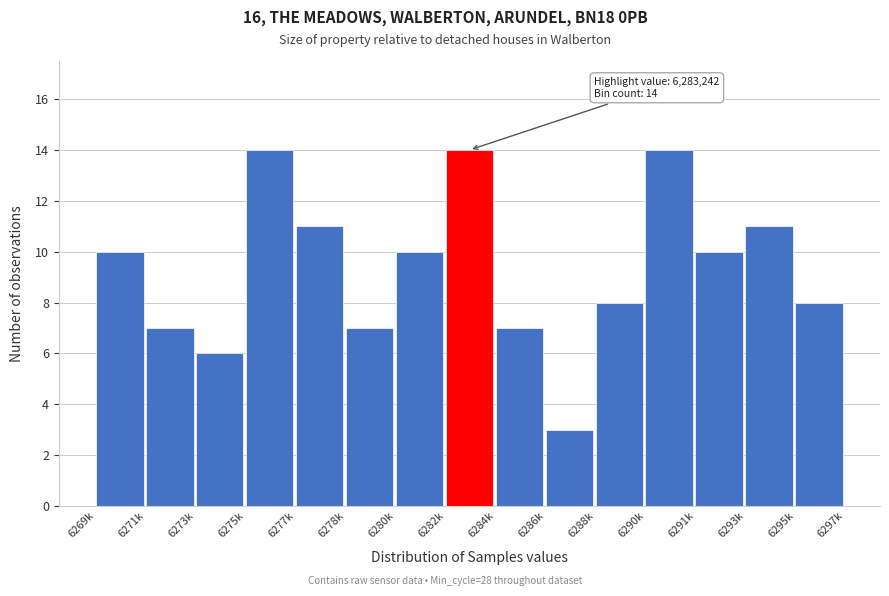

Reading left to right, transcribe all the data shown in this chart.

10	7	6	14	11	7	10	14	7	3	8	14	10	11	8